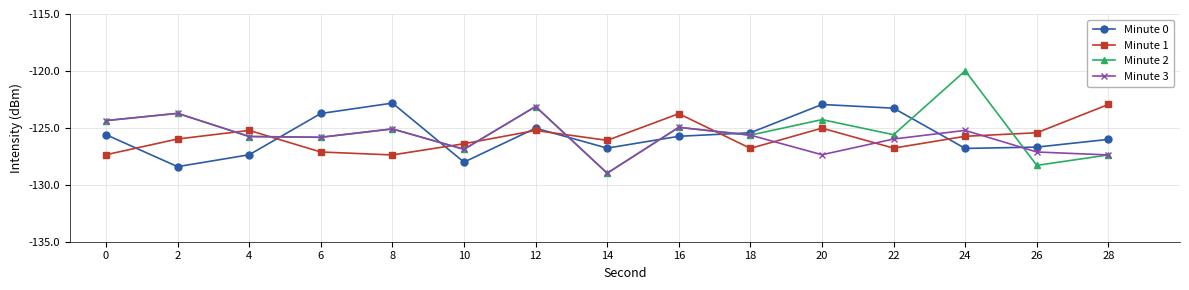

Which series changed the most between 16 and 26?

Minute 2